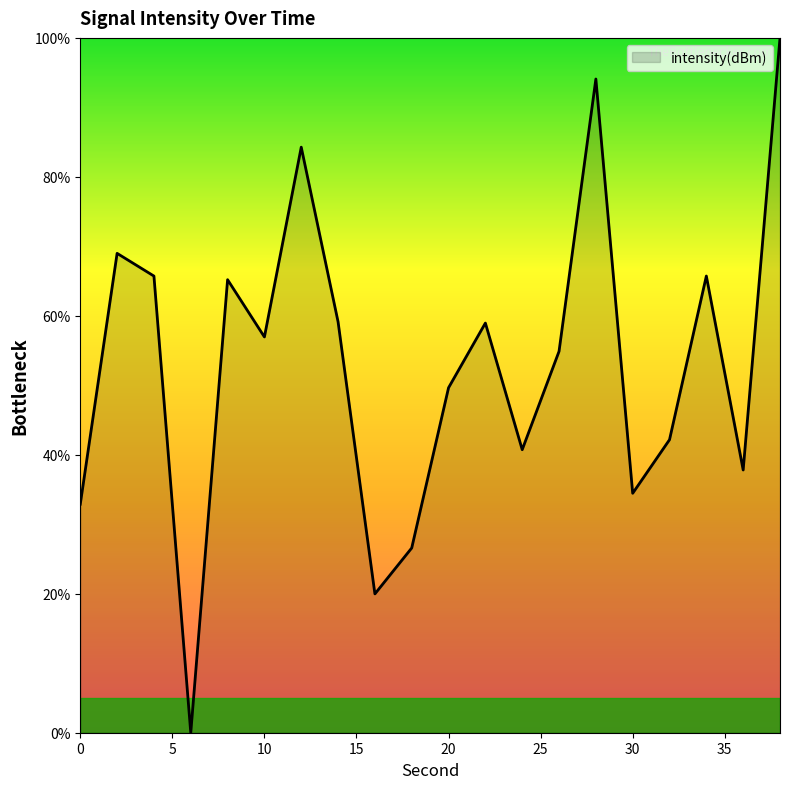

What is the difference between the maximum and minimum values?

100.0